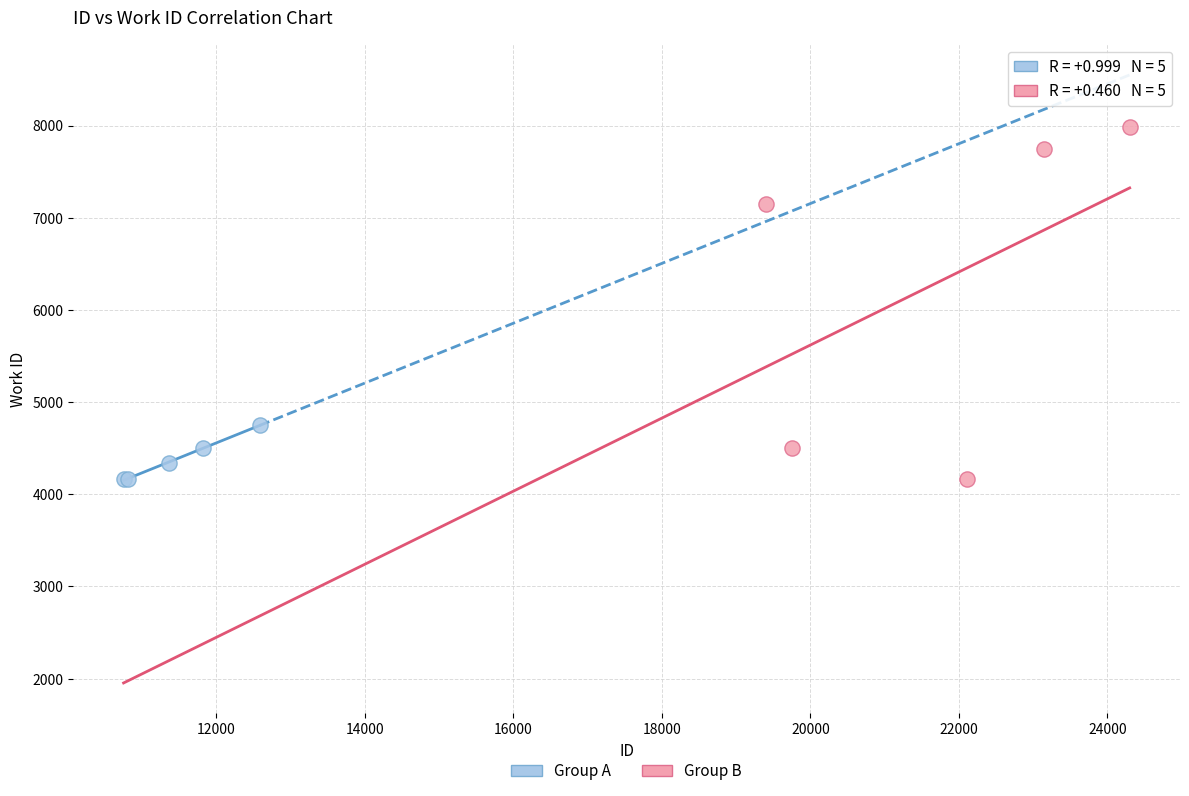

What are all the series names shown in the legend?

Group A, Group B